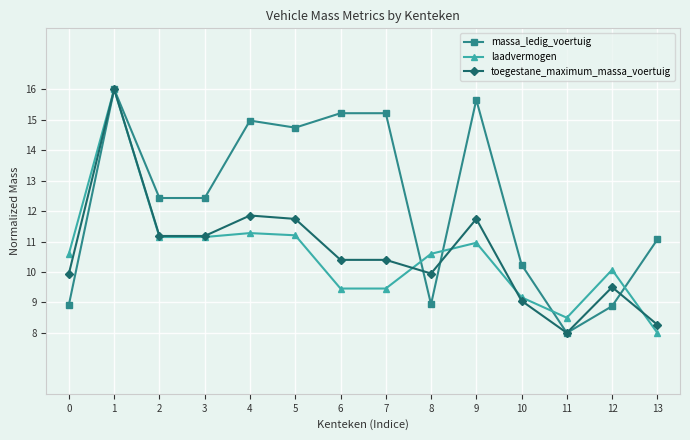

Read the massa_ledig_voertuig value at 12.

8.9